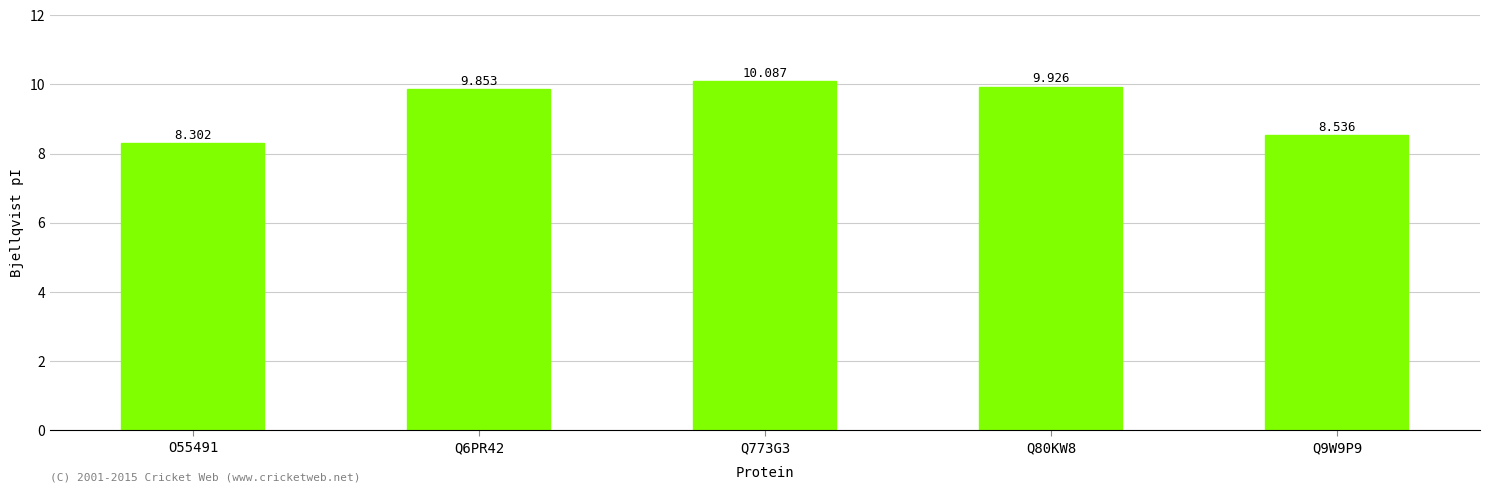

Count the number of data series in this chart.

1